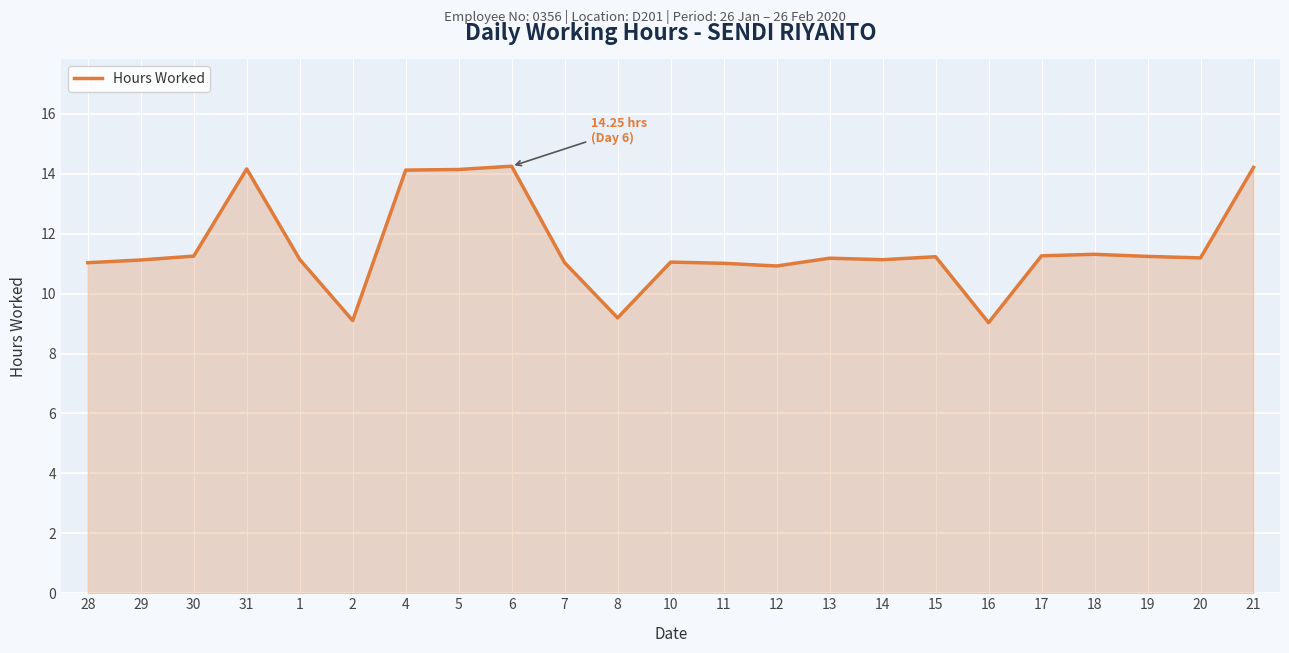

The value at 16 is 9.0. True or false?

True